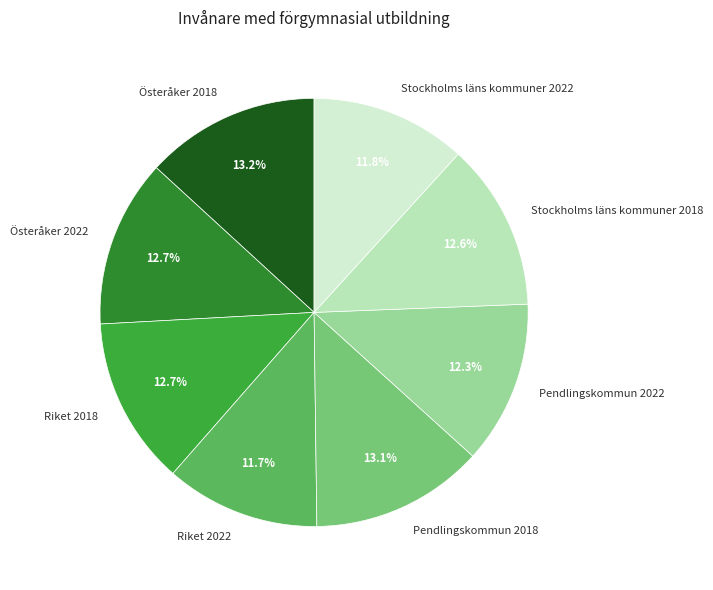

What percentage is NOT represented by Österåker 2018?

86.8%